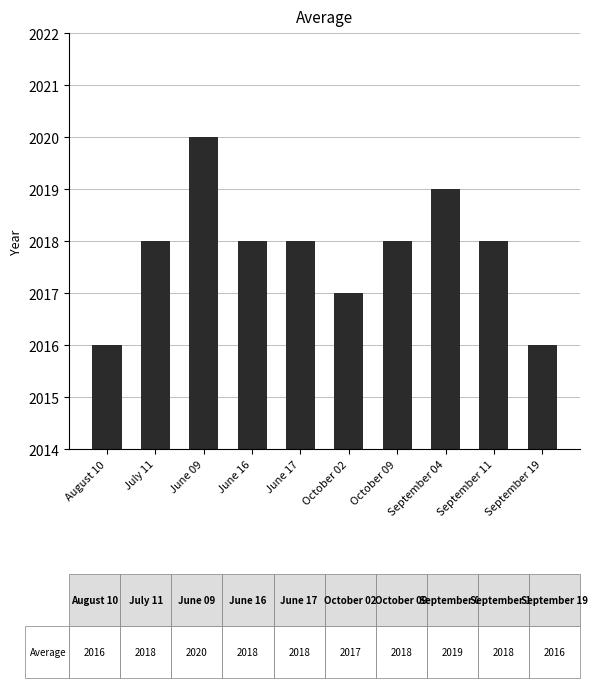

How many bars are there in total?

10